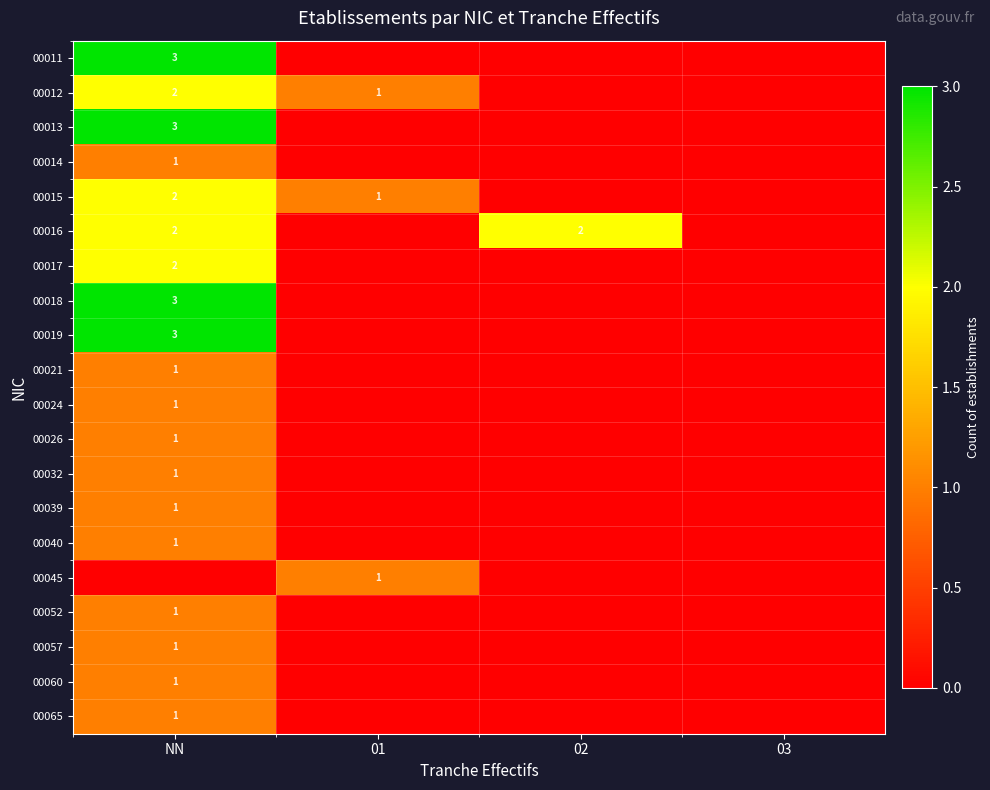

The 00045 series shows 2 at 01. True or false?

False